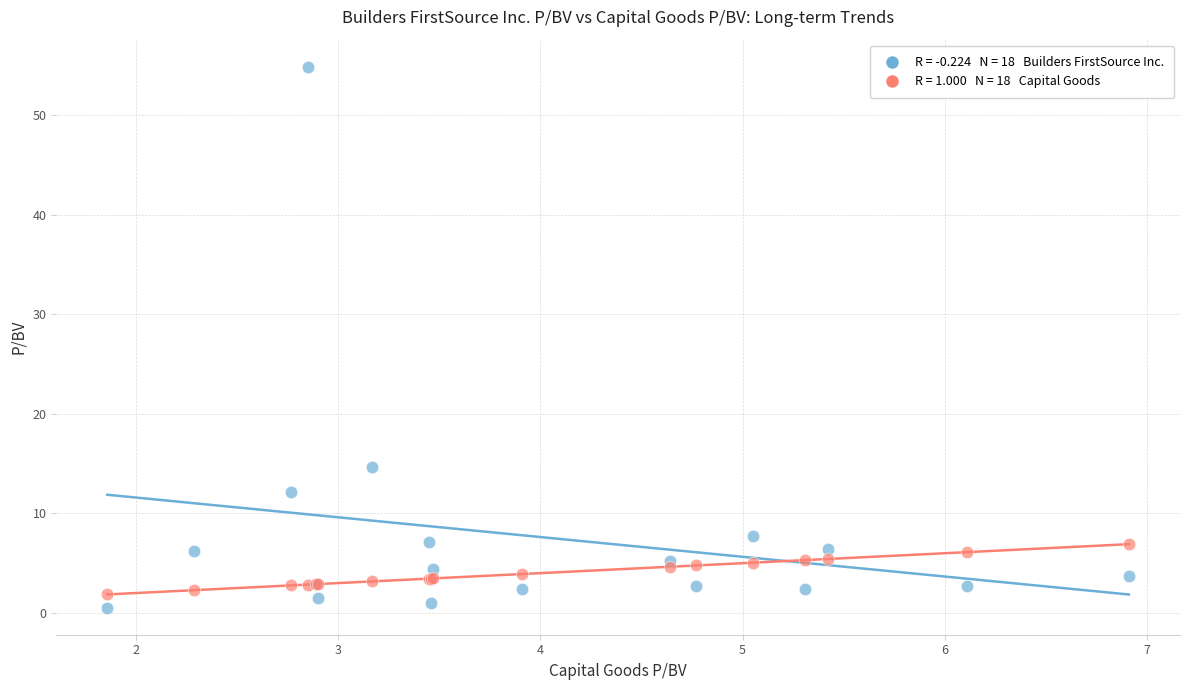

Across all series, what Y value is closest to 27?

14.7